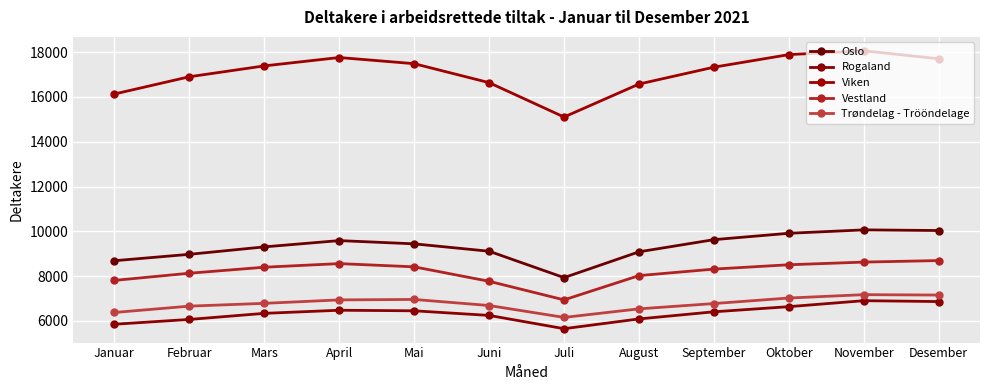

True or false: Viken and Trøndelag - Trööndelage intersect in this chart.

False